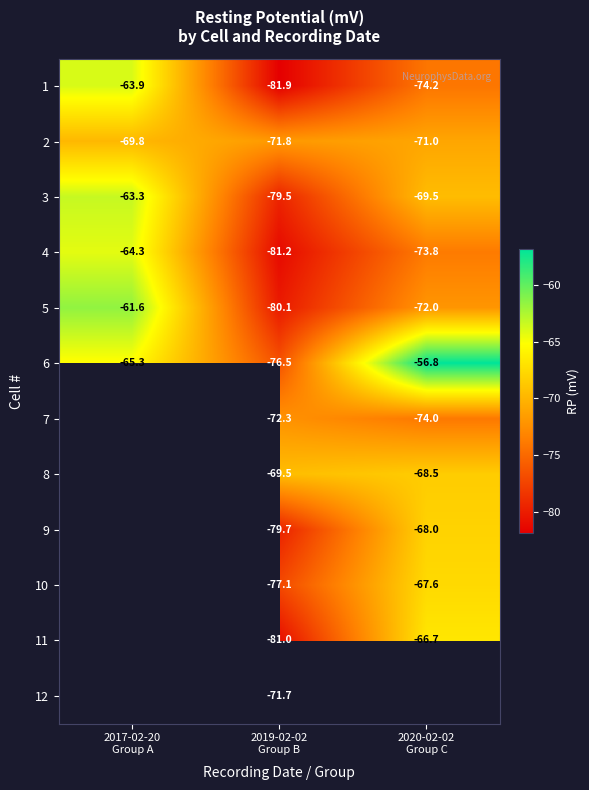

How many data points in 5 are less than -72?

1